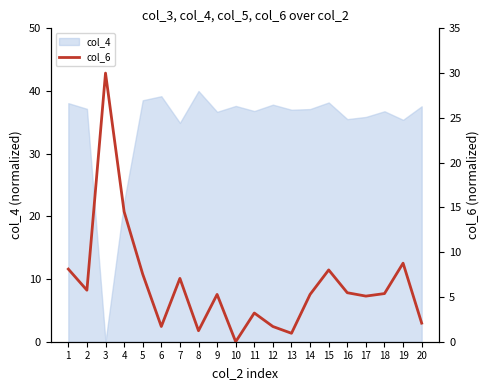

Which category has the highest value across all series?

3